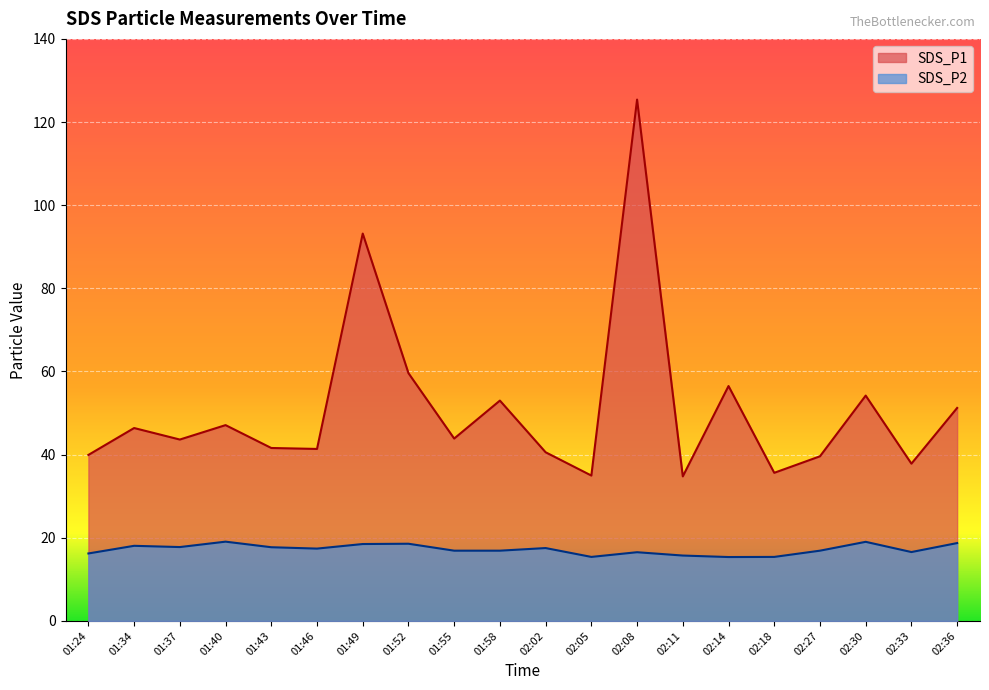

Rank the series at 02:11 from lowest to highest value.

SDS_P2, SDS_P1